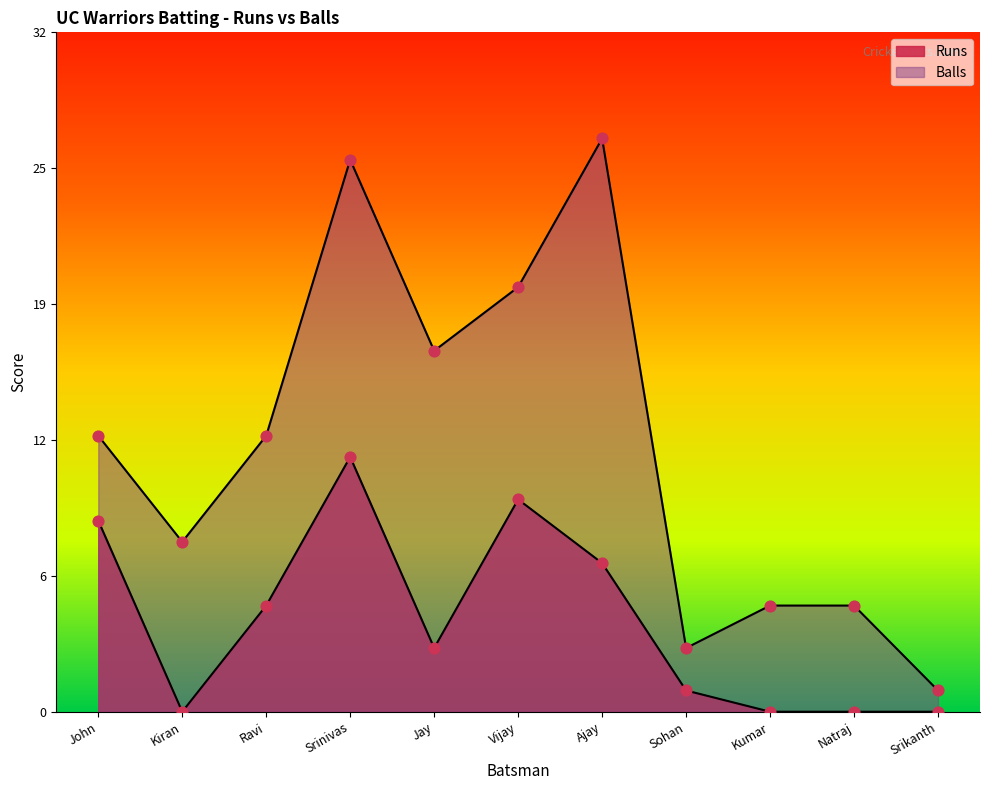

Which series contains the lowest Y value?

Runs